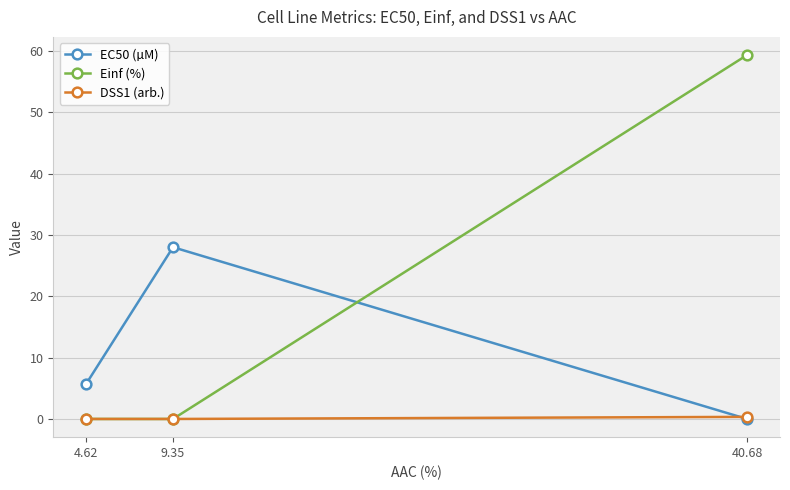

What is the approximate value of EC50 (µM) at 4.62?

5.8